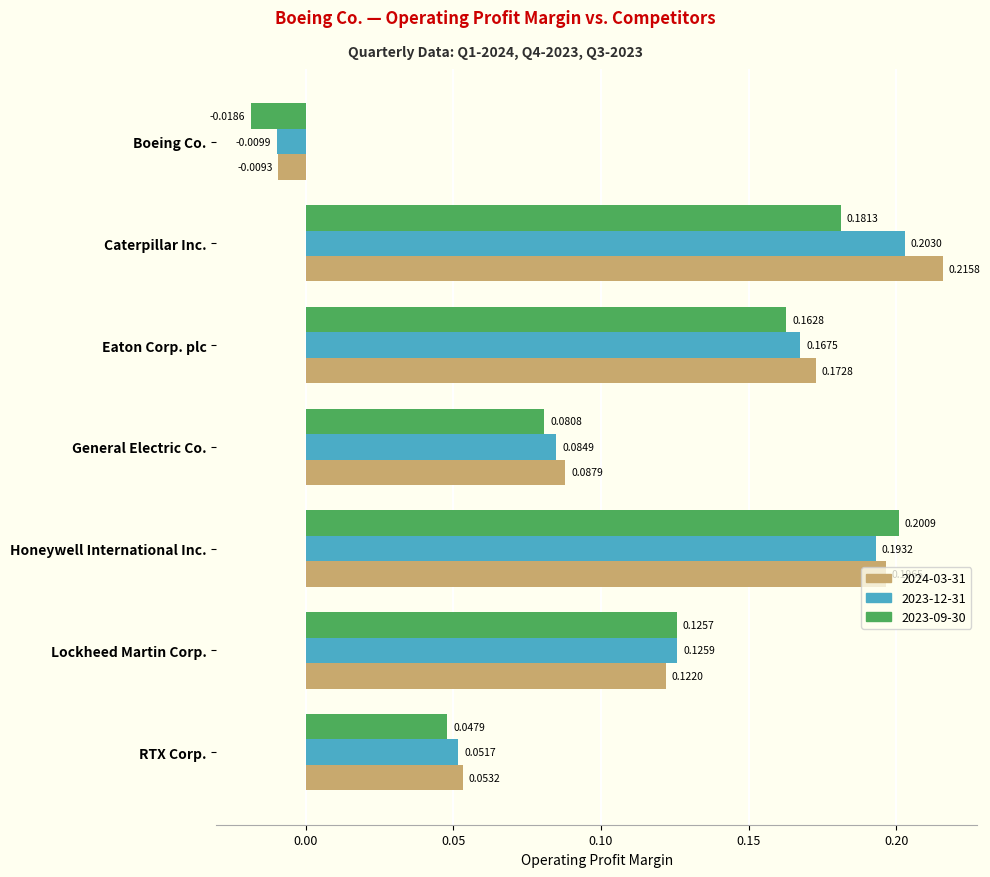

The 2023-12-31 series shows 0.2 at Honeywell International Inc.. True or false?

True